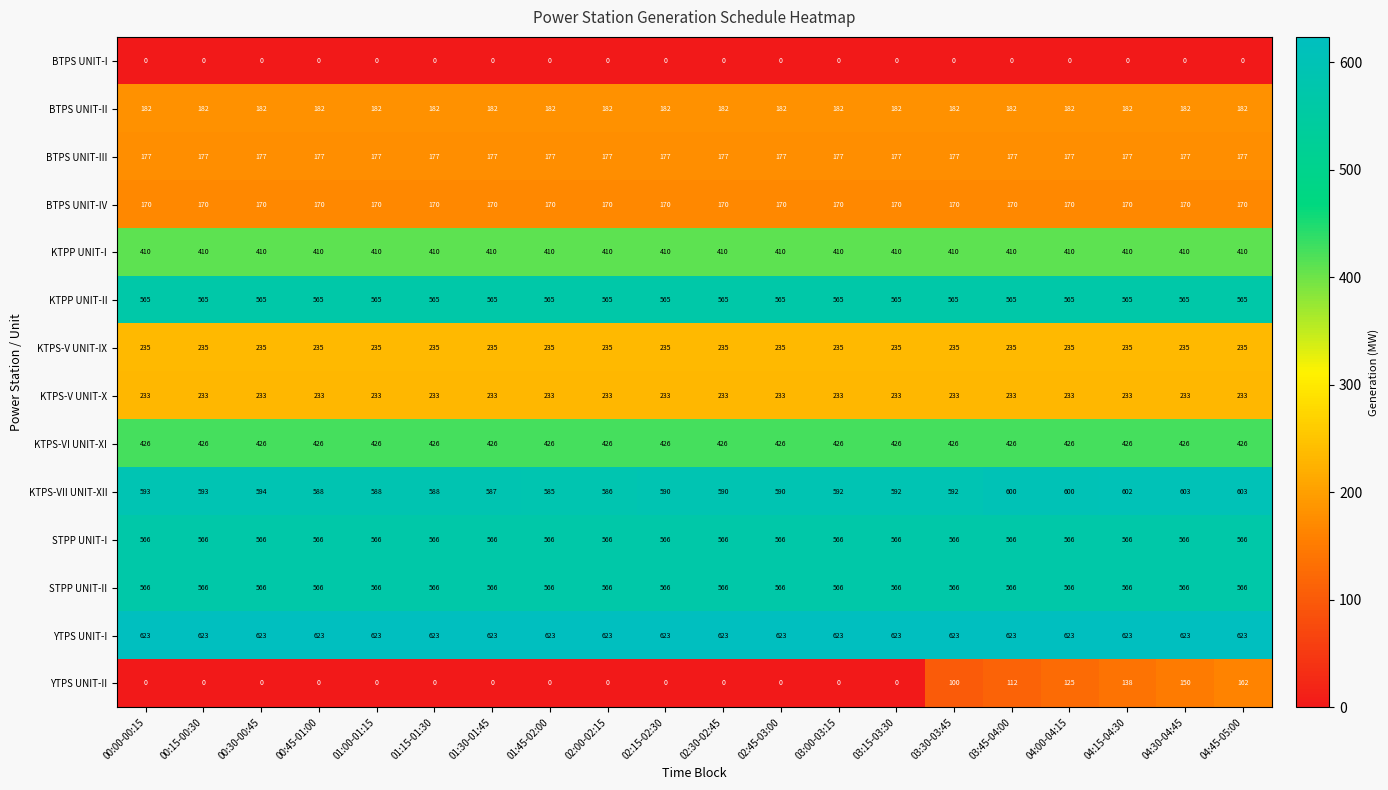

What is the sum of all BTPS UNIT-IV values?

3400